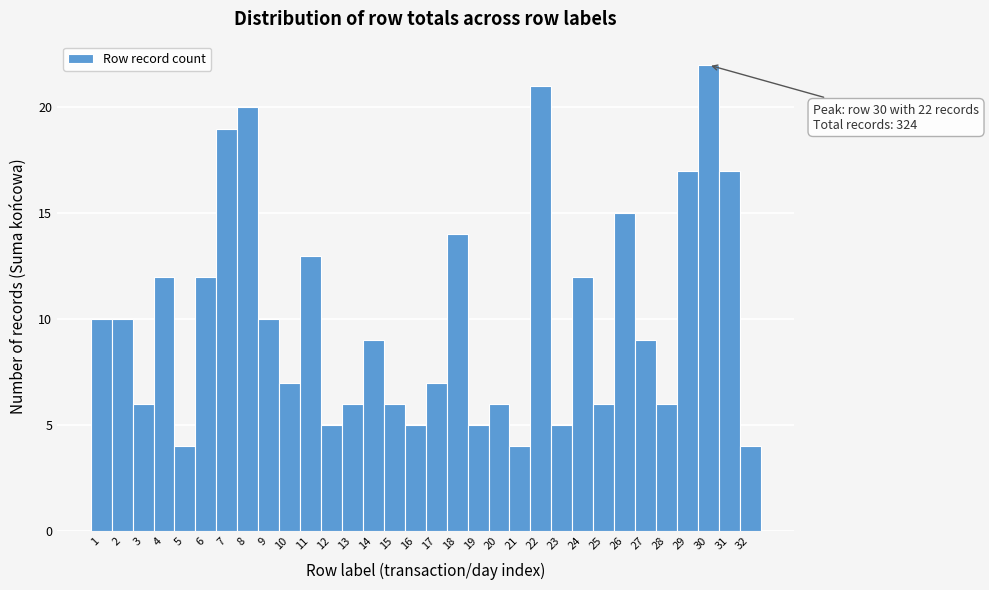

Over which range of the x-axis is the bar tallest?

29.5 to 30.5